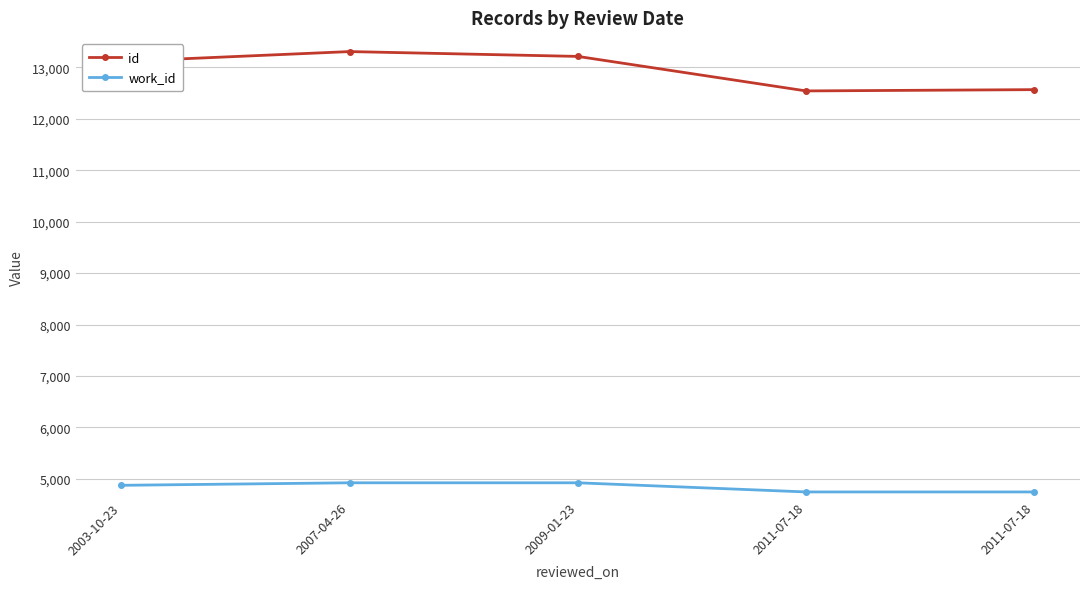

What are all the series names shown in the legend?

id, work_id